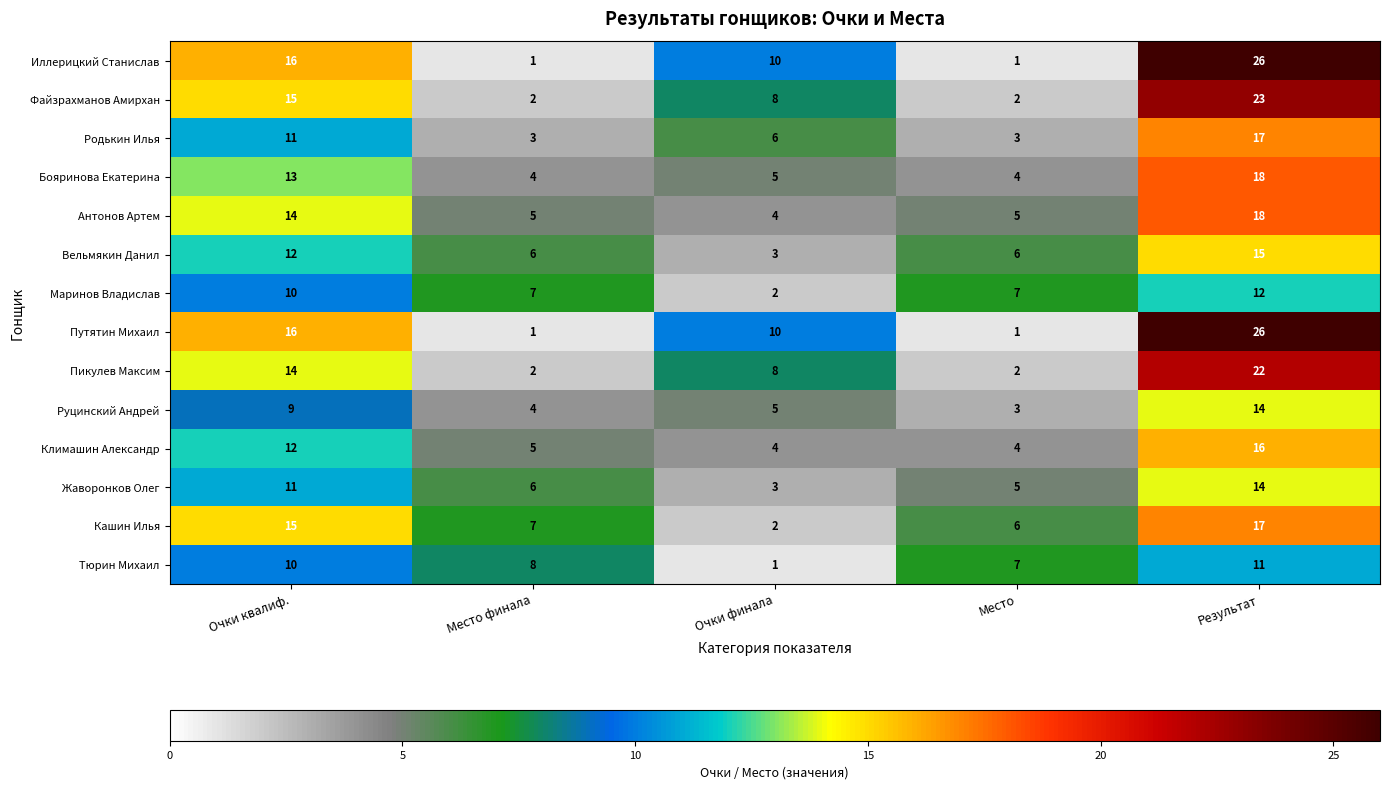

What is the total value across all series at Место финала?

61